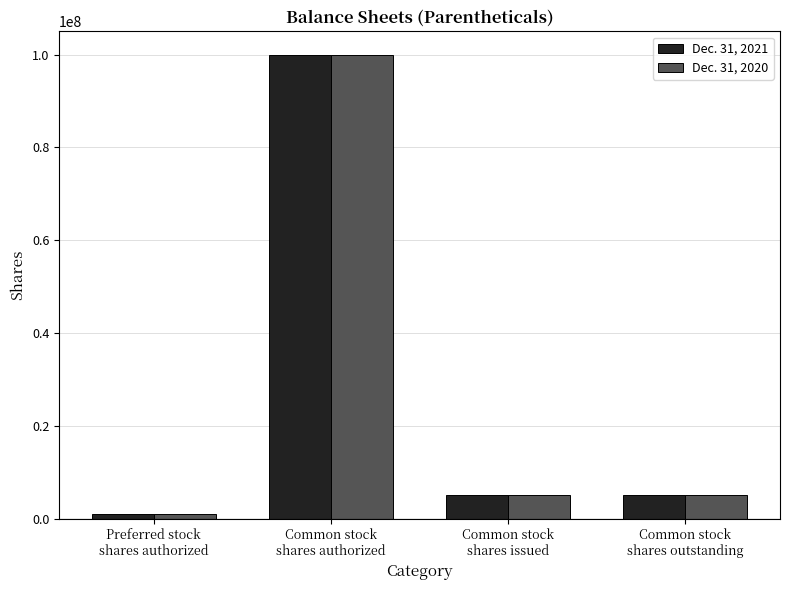

What is the lowest value of the Dec. 31, 2021 series?

1000000